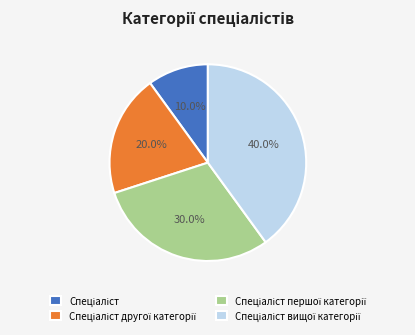

Does any single category account for the majority?

No